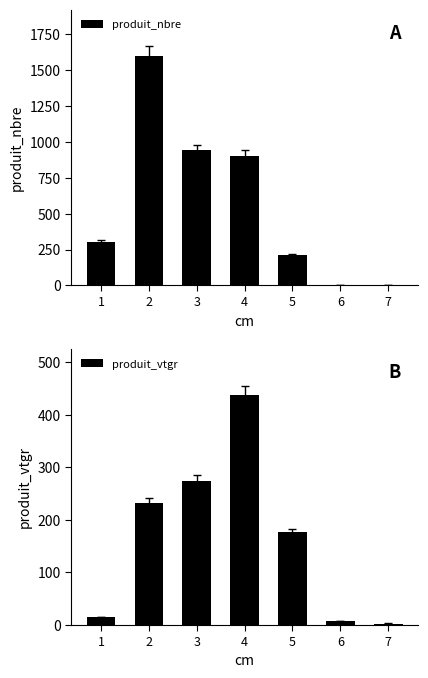

How many data points in produit_nbre are less than 302?

3